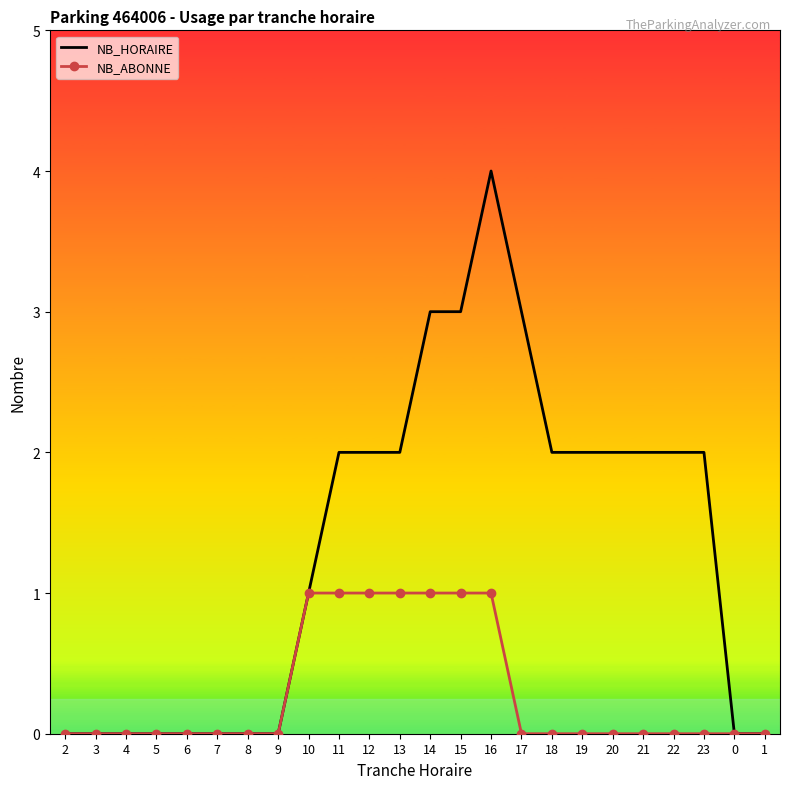

What is the total value across all series at 13?

3